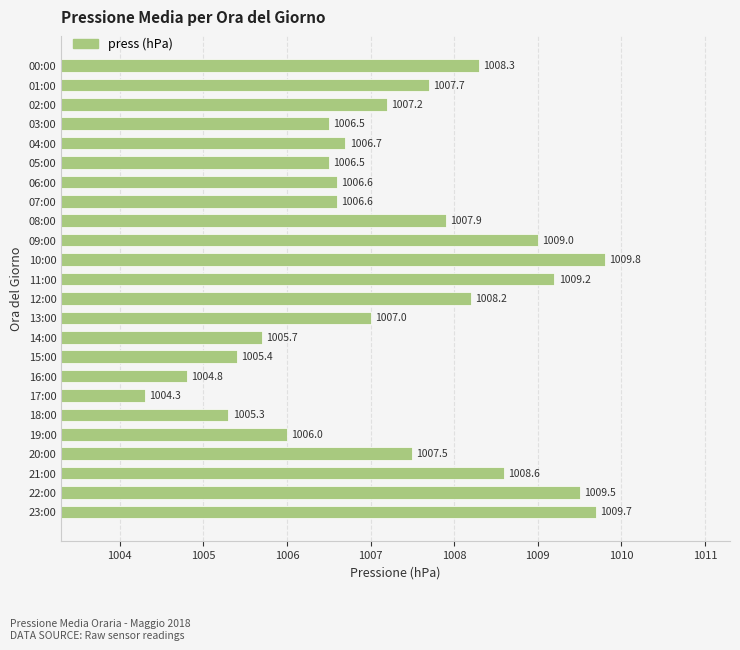

Count the number of data series in this chart.

1